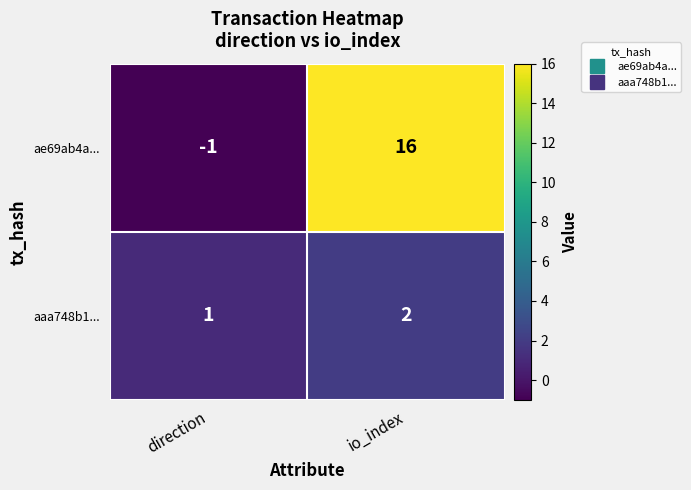

The value of aaa748b1... at io_index is 3. True or false?

False